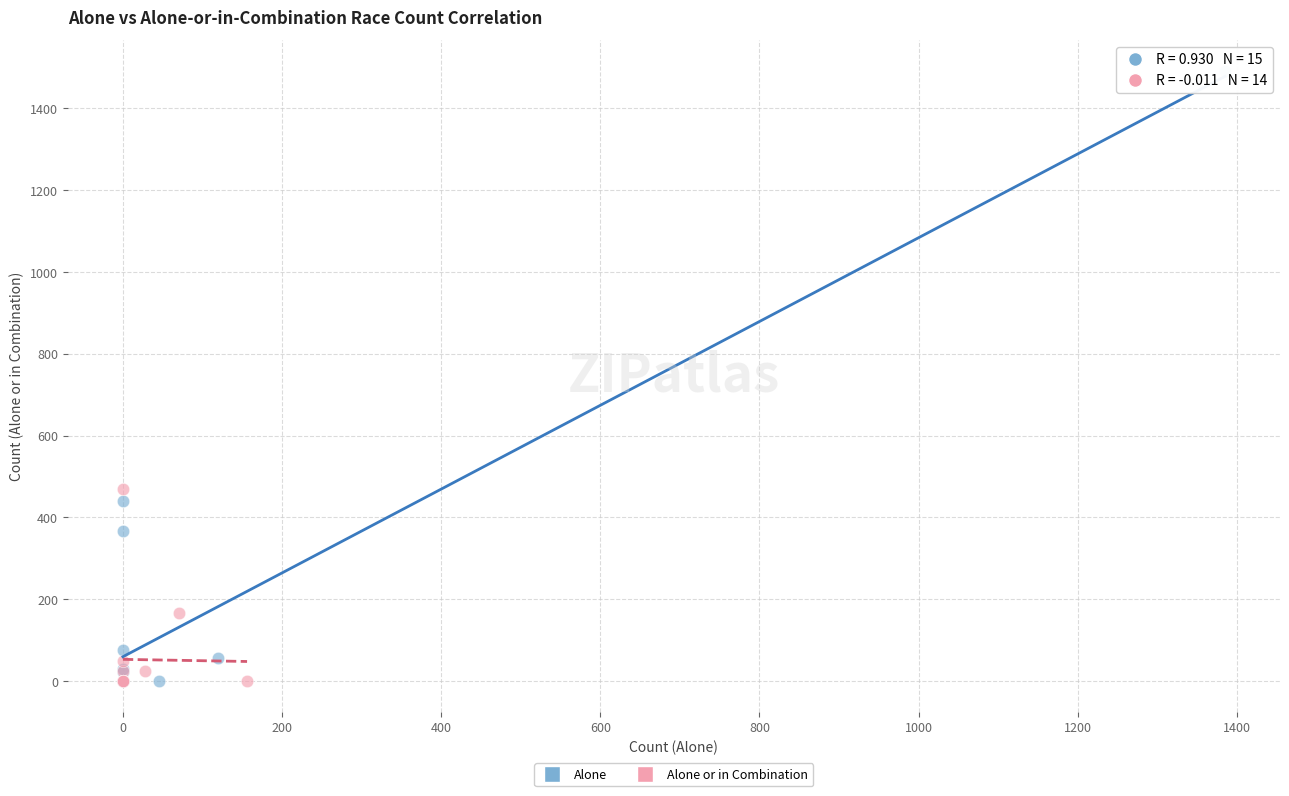

Which series reaches the maximum Y coordinate?

Alone